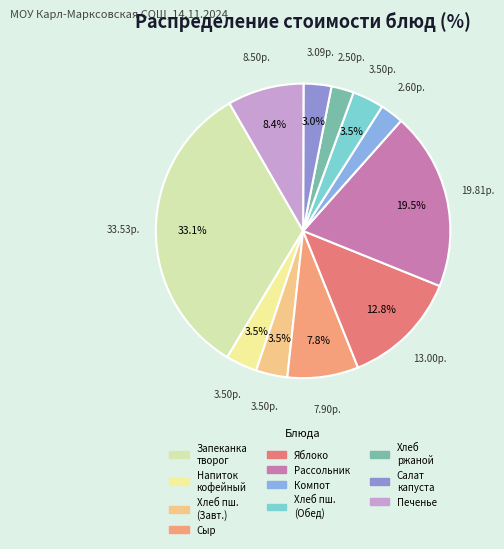

What is the smallest slice in the pie chart?

Хлеб ржаной